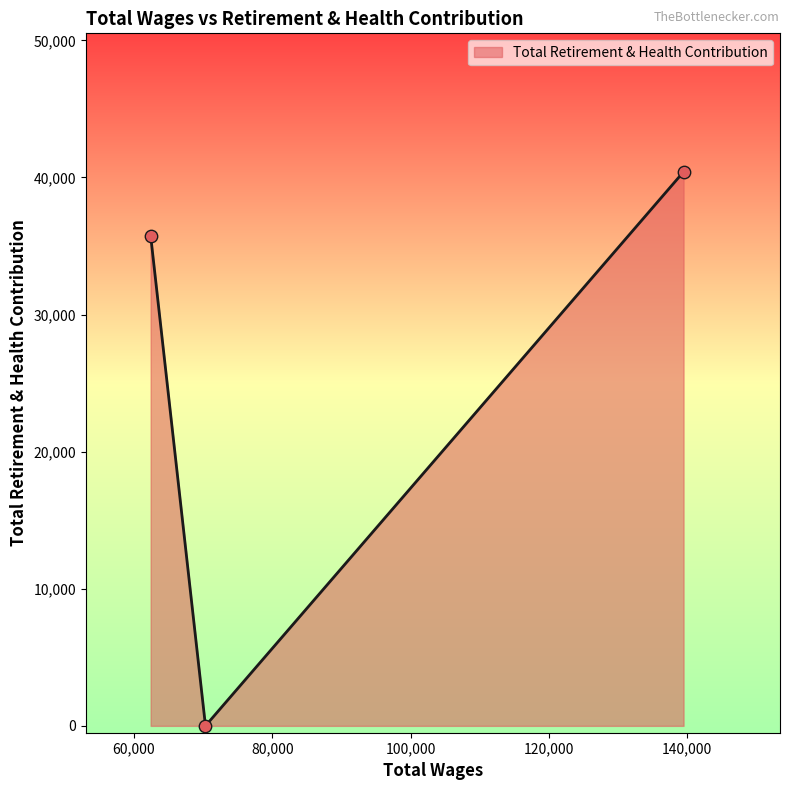

What is the average value?

25388